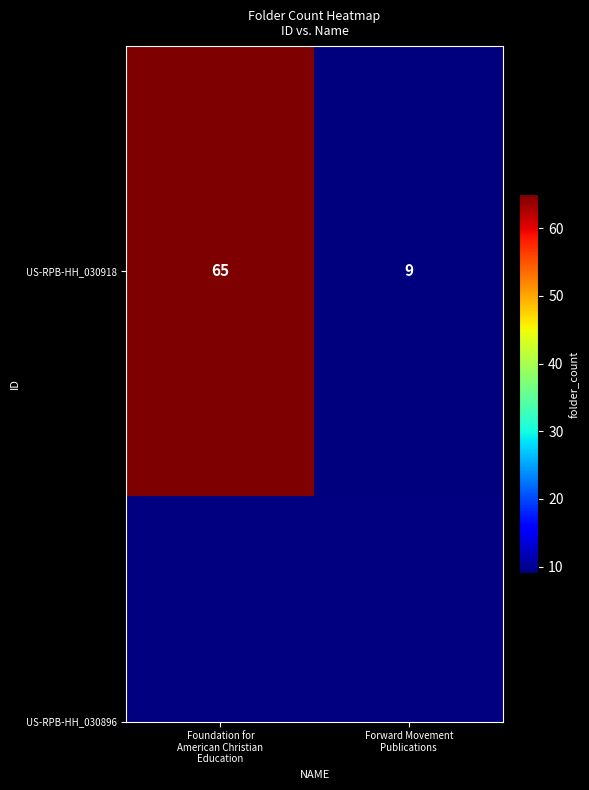

How many values are between 9 and 65?

2